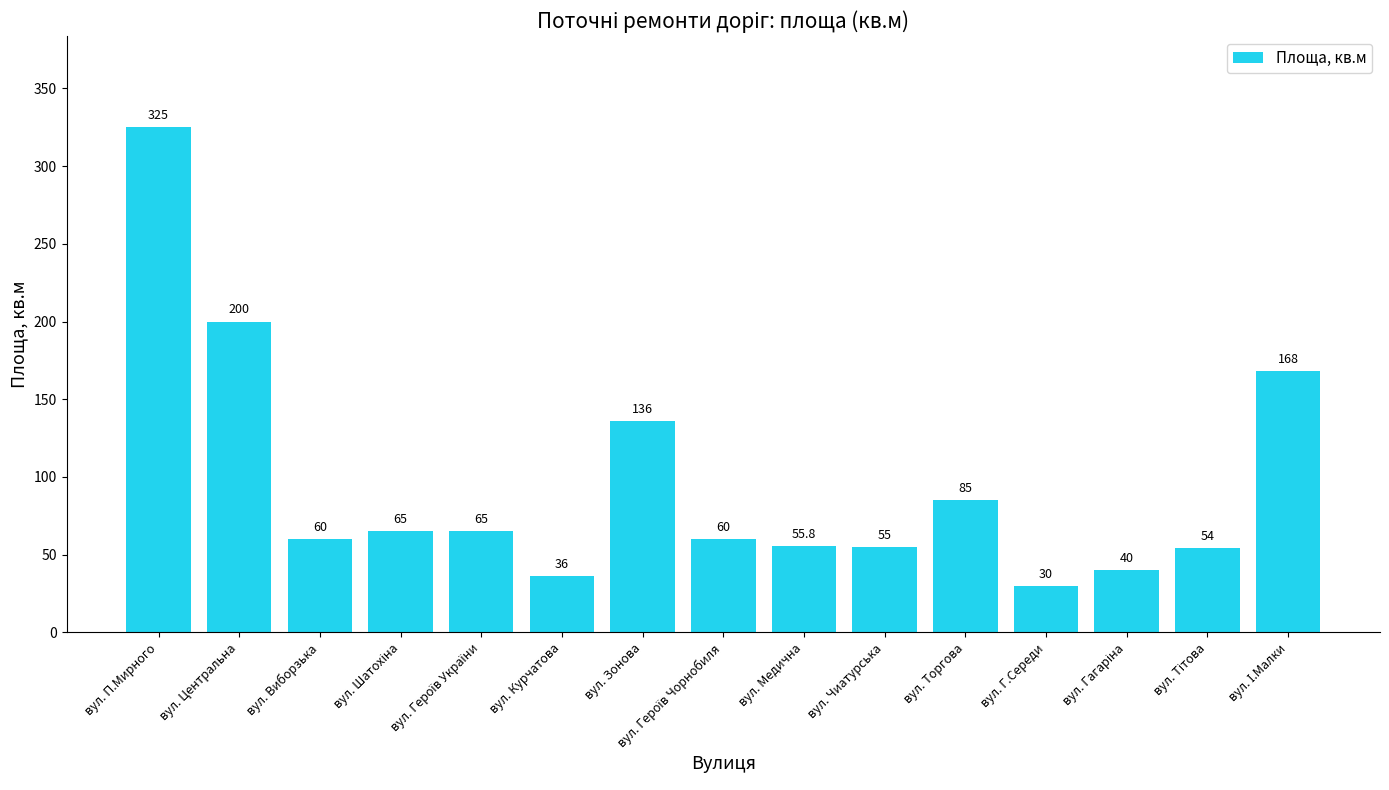

Approximately how many times larger is the value at вул. Виборзька compared to вул. Курчатова?

1.7